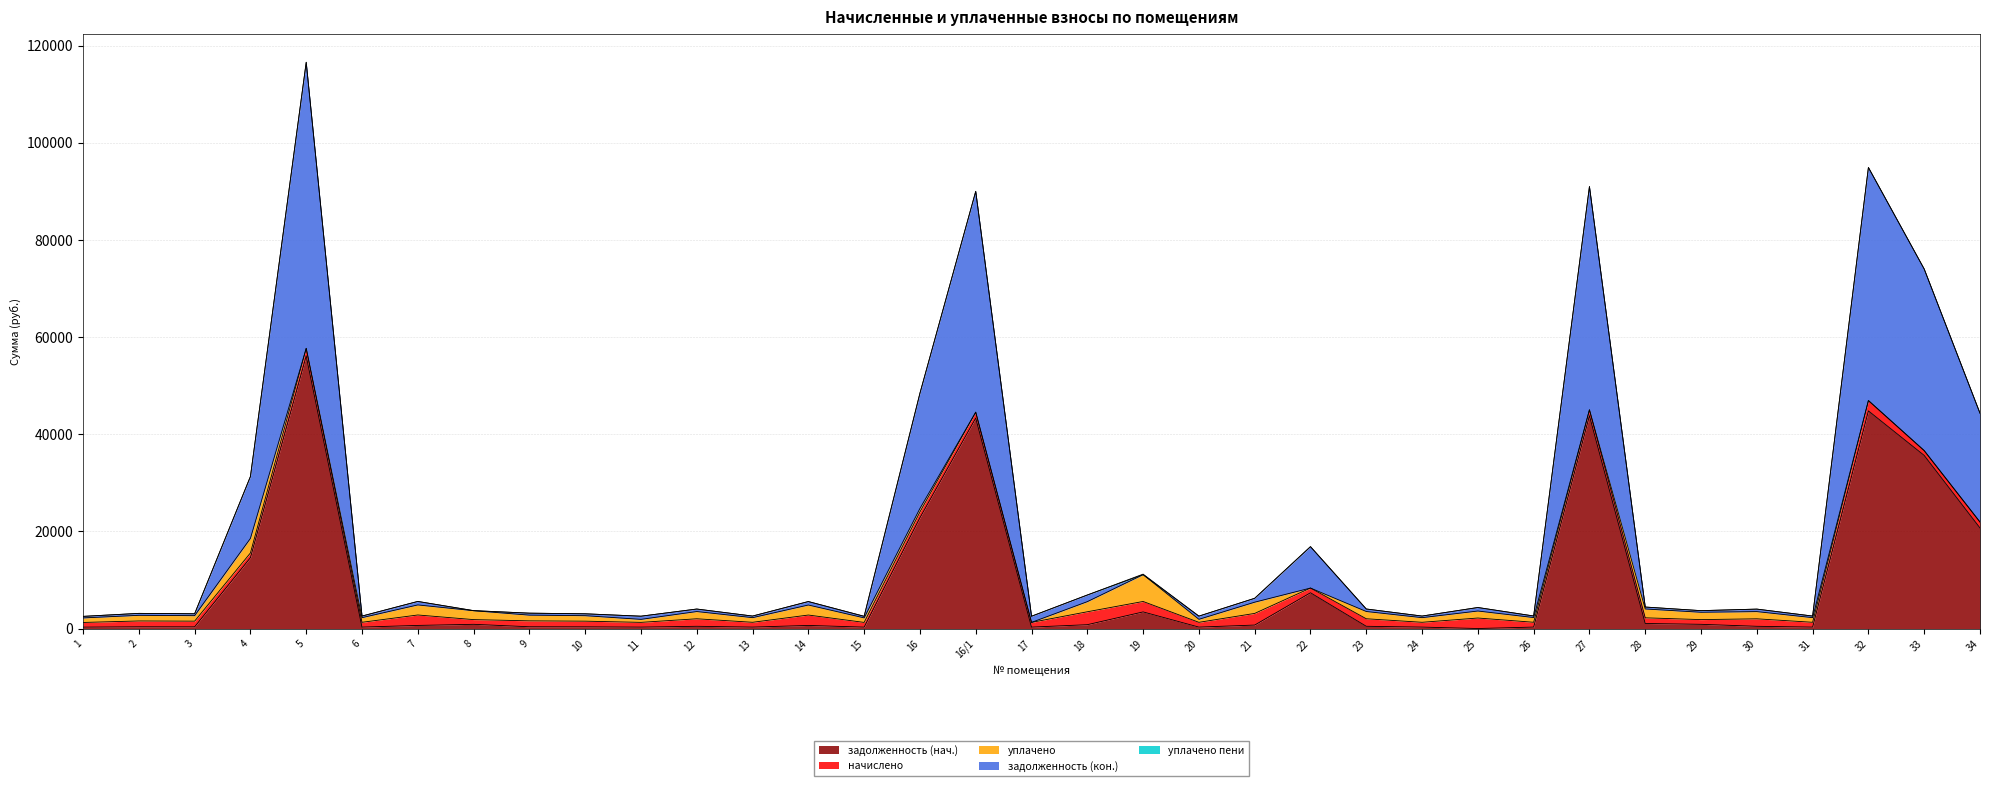

Between 14 and 28, which is larger?

28